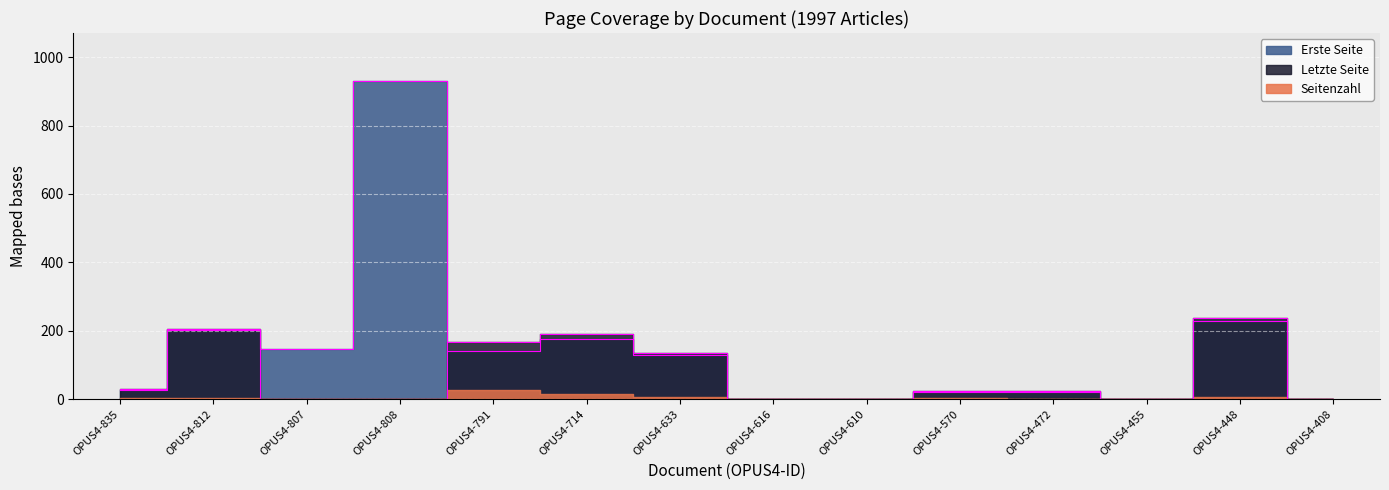

Which series ends up on top after the final intersection of Erste Seite and Letzte Seite?

Letzte Seite